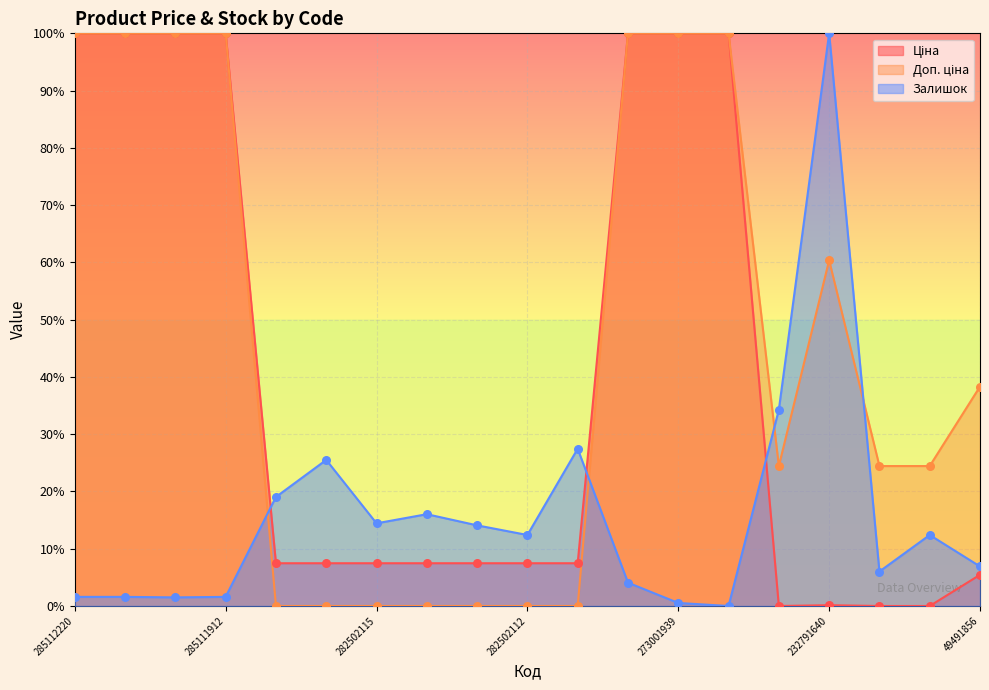

Which series has the largest total across all categories?

Доп. ціна